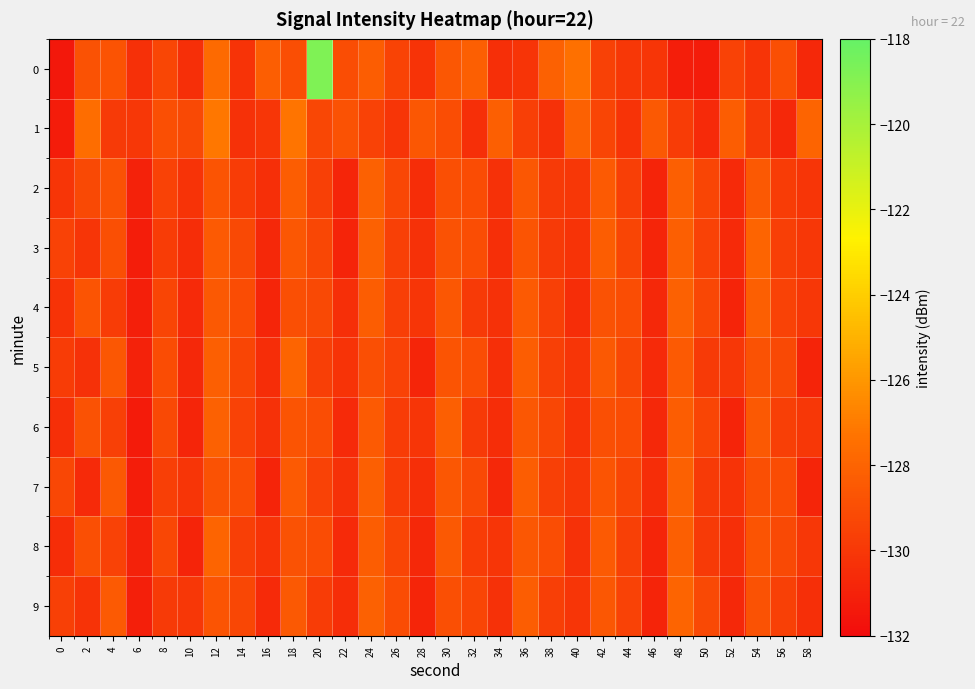

Between 4 and 26, which is larger?

4